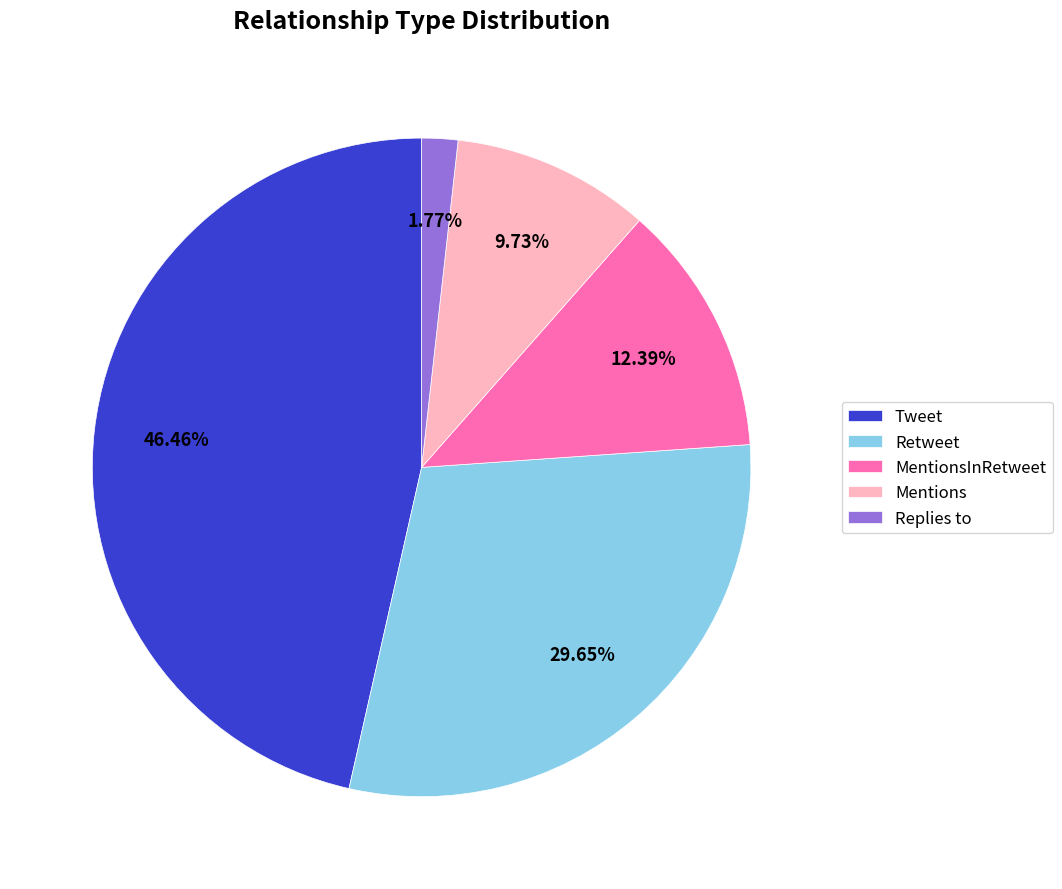

Between Replies to and Retweet, which is larger?

Retweet